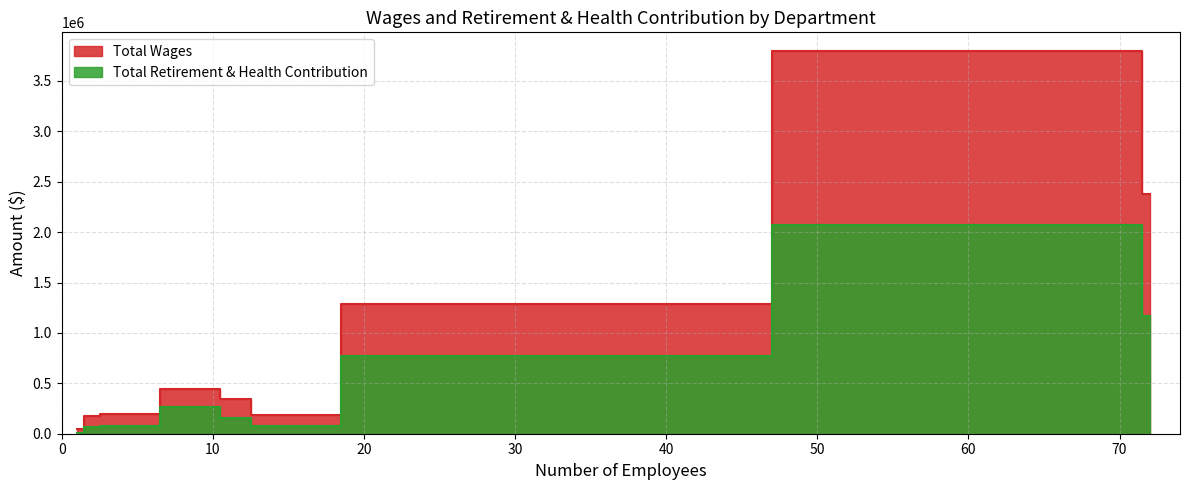

True or false: Total Wages and Total Retirement & Health Contribution intersect in this chart.

False